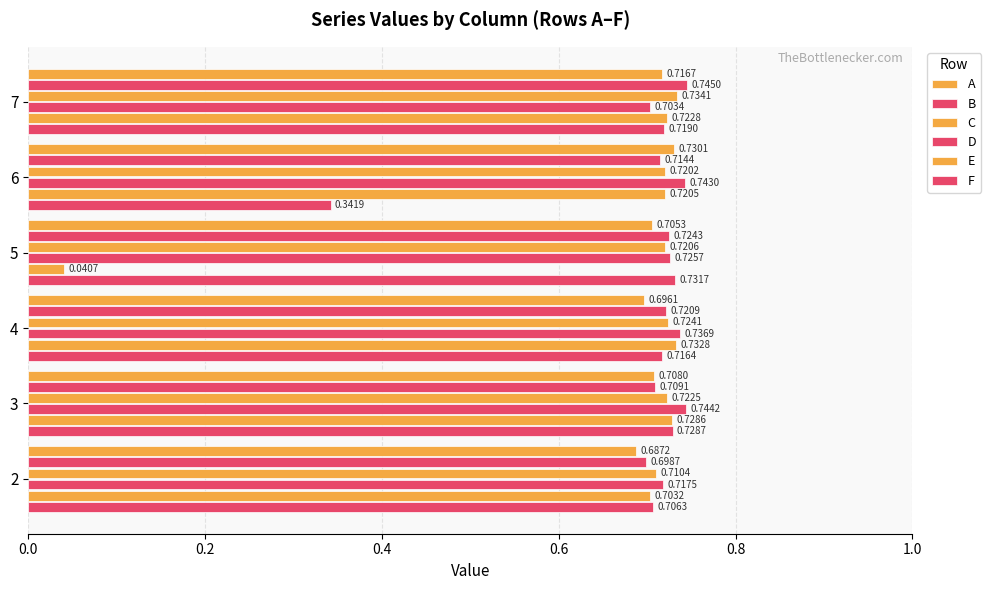

How many categories are shown in the chart?

6